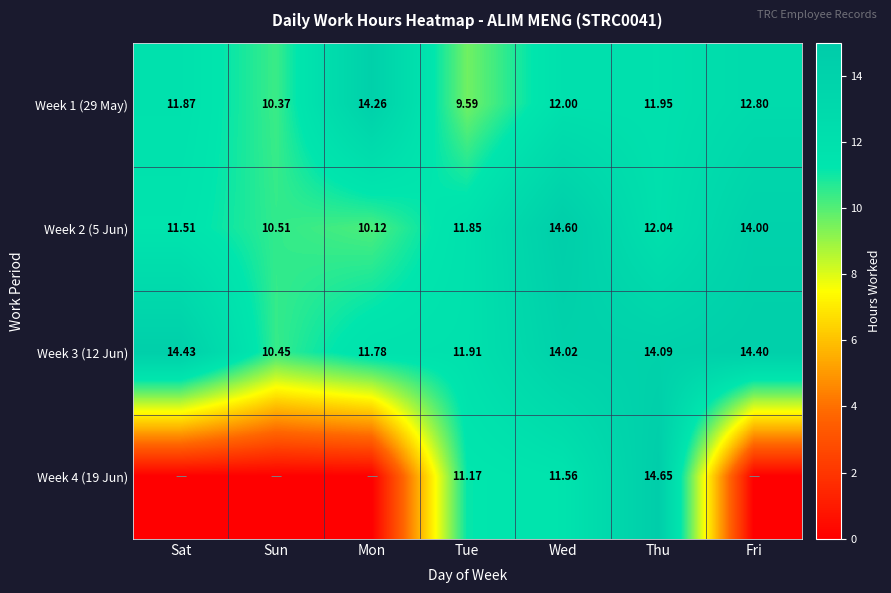

At which label does Week 1 (29 May) reach its minimum?

Tue